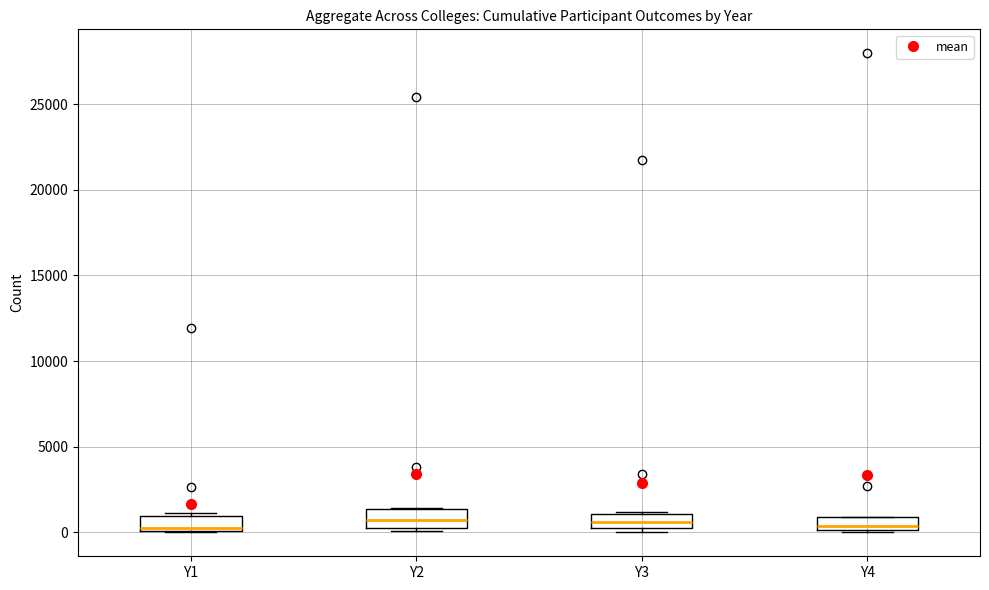

Where does the median line of the box for Y4 sit on the y-axis? The values are not printed on the chart, so give them approximately, as read against the axis.

500